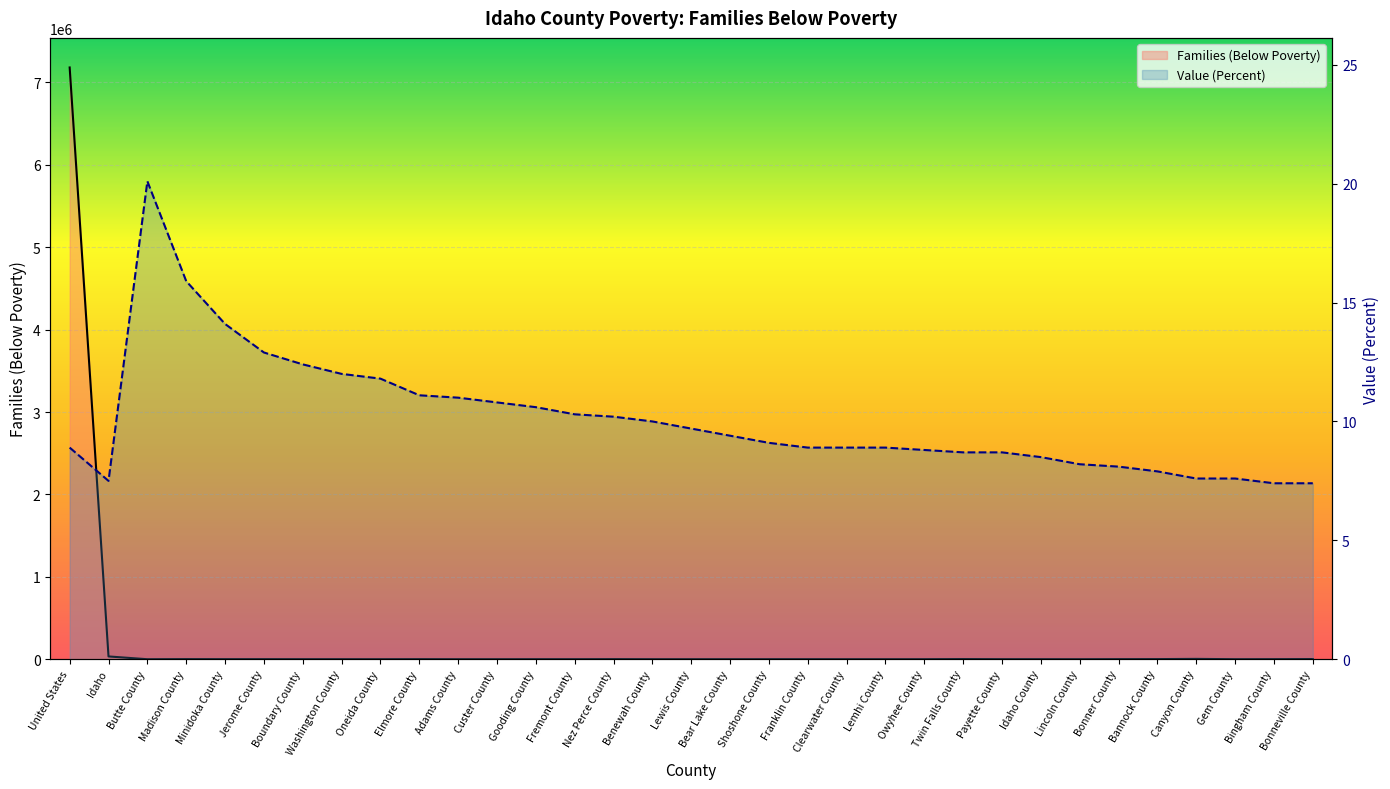

What is the label of the 10th point from the left?

Elmore County